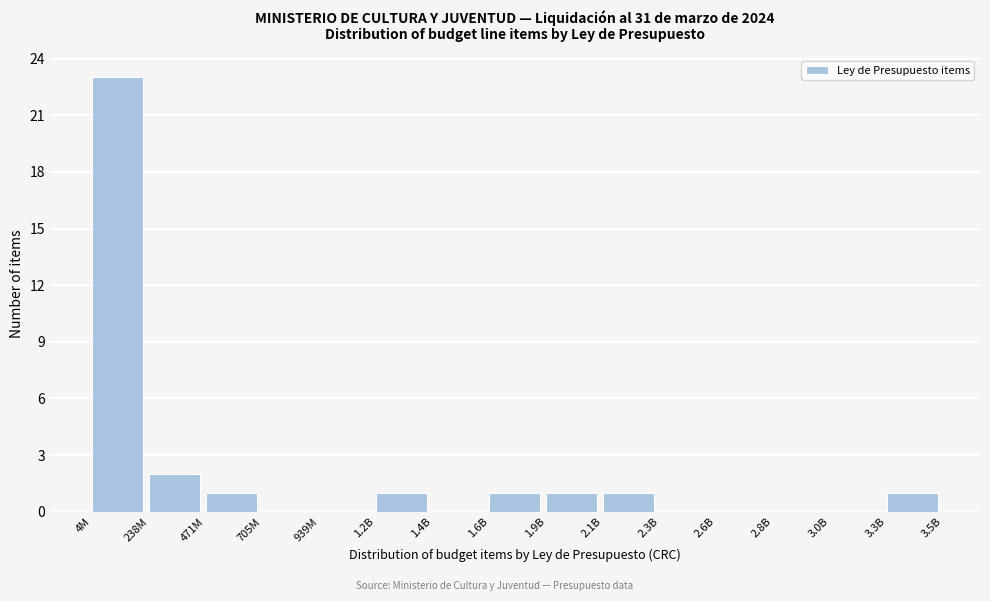

Reading left to right, what are all the values shown in this chart?

4M=23	238M=2	471M=1	705M=0	939M=0	1.2B=1	1.4B=0	1.6B=1	1.9B=1	2.1B=1	2.3B=0	2.6B=0	2.8B=0	3.0B=0	3.3B=1